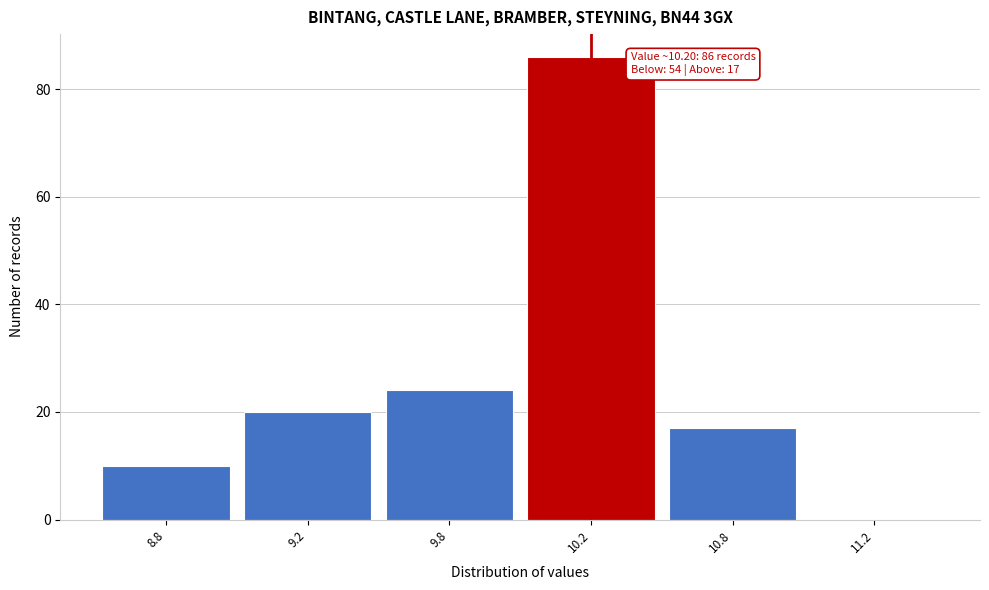

Reading right to left, what are all the values shown in this chart?

11.2=0	10.8=17	10.2=86	9.8=24	9.2=20	8.8=10